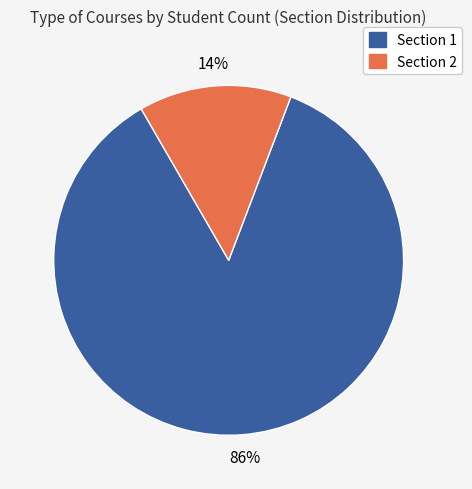

To the nearest percent, what is the difference between the largest and smallest slice percentages?

72%